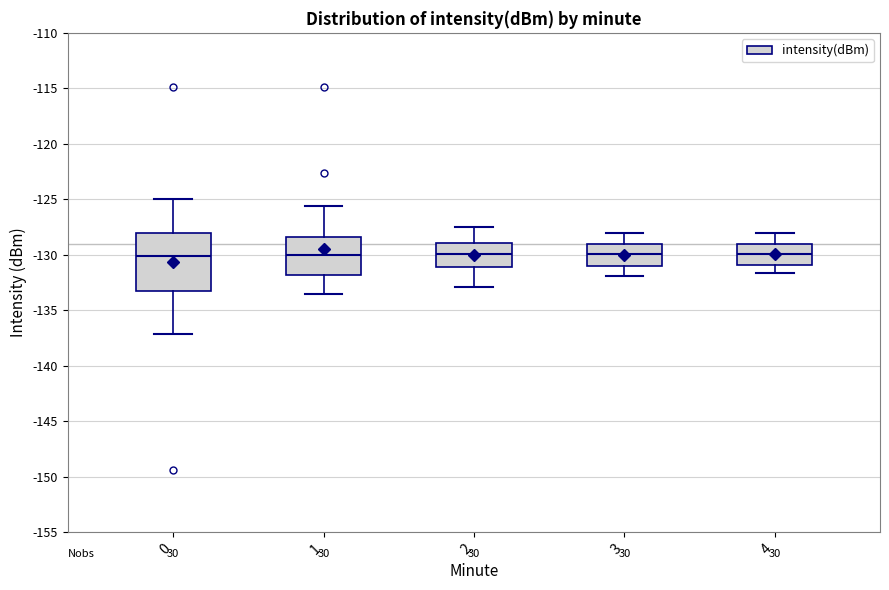

Reading left to right, transcribe this box plot: for each box, give where its median line is, the range the box spans, and where its two whiskers end, as read against the y-axis. The values are not printed on the chart, so give them approximately, as read against the axis.

0: median -130.0, box -133.5 to -128.0, whiskers -137.0 to -125.0
1: median -130.0, box -132.0 to -128.5, whiskers -133.5 to -125.5
2: median -130.0, box -131.0 to -129.0, whiskers -133.0 to -127.5
3: median -130.0, box -131.0 to -129.0, whiskers -132.0 to -128.0
4: median -130.0, box -131.0 to -129.0, whiskers -131.5 to -128.0